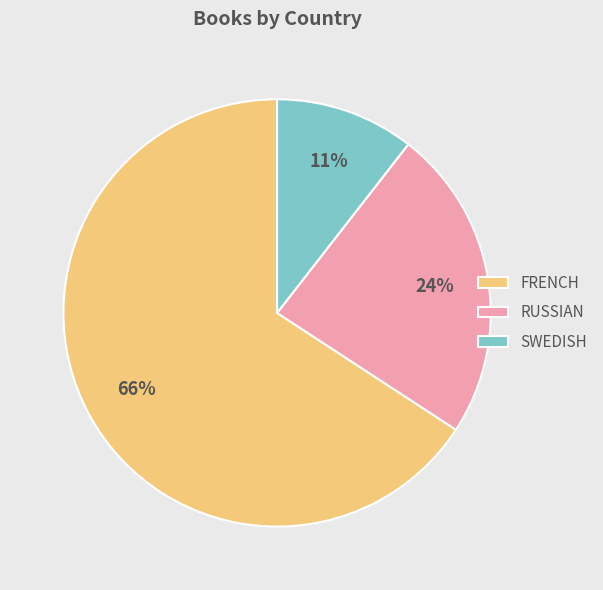

Approximately how many times larger is the value at FRENCH compared to RUSSIAN?

2.8